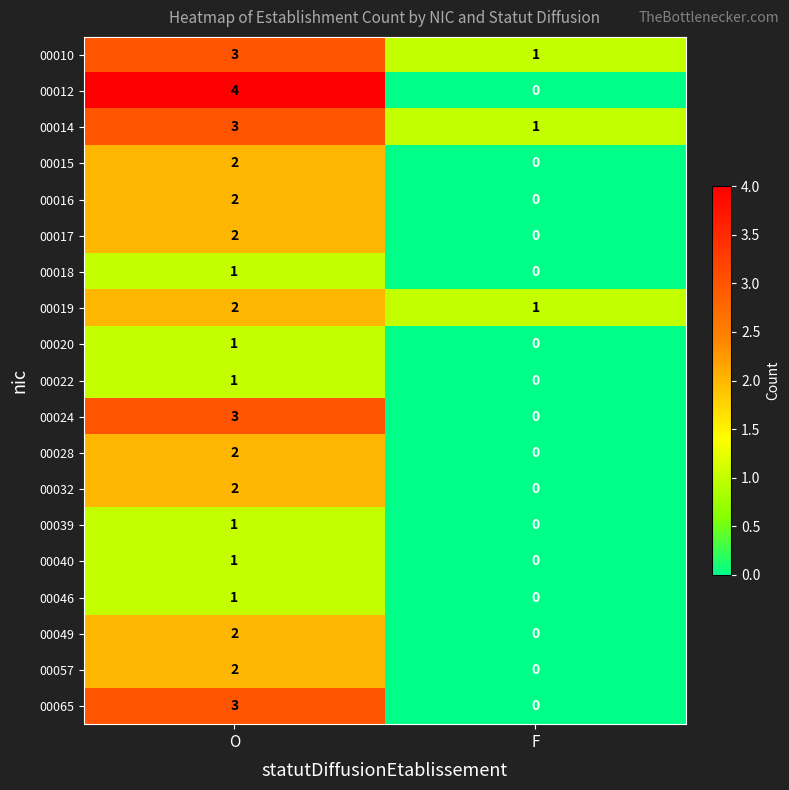

What is the maximum value for 00065?

3